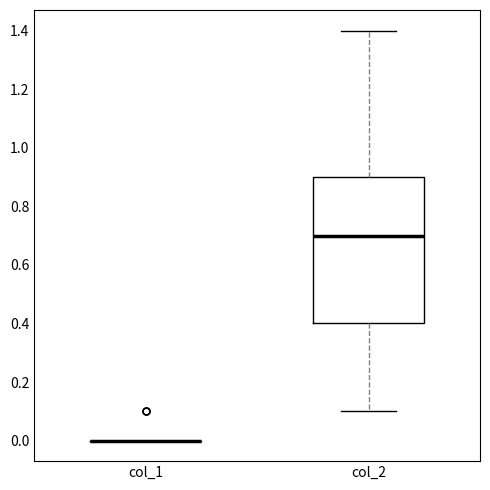

Reading left to right, transcribe this box plot: for each box, give where its median line is, the range the box spans, and where its two whiskers end, as read against the y-axis. The values are not printed on the chart, so give them approximately, as read against the axis.

col_1: box collapsed to a line at 0.0, whiskers 0.0 to 0.0
col_2: median 0.7, box 0.4 to 0.9, whiskers 0.1 to 1.4